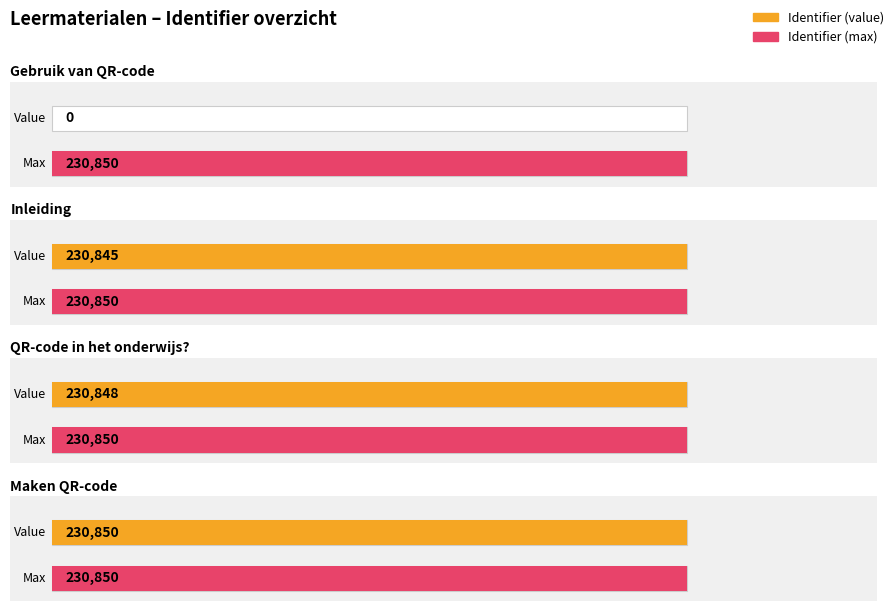

Rank the categories by value from highest to lowest.

Maken QR-code, QR-code in het onderwijs?, Inleiding, Gebruik van QR-code